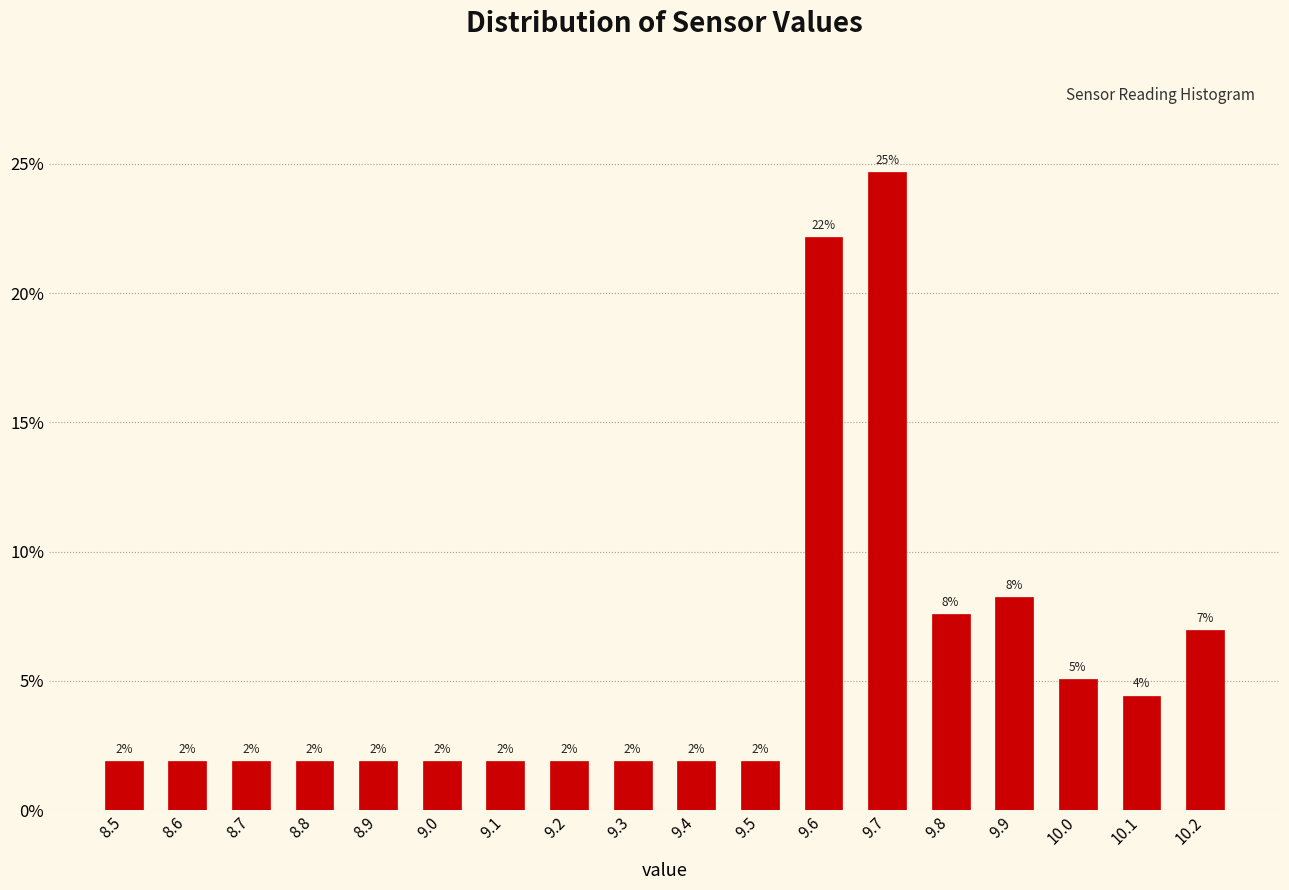

Does the chart contain any negative values?

No